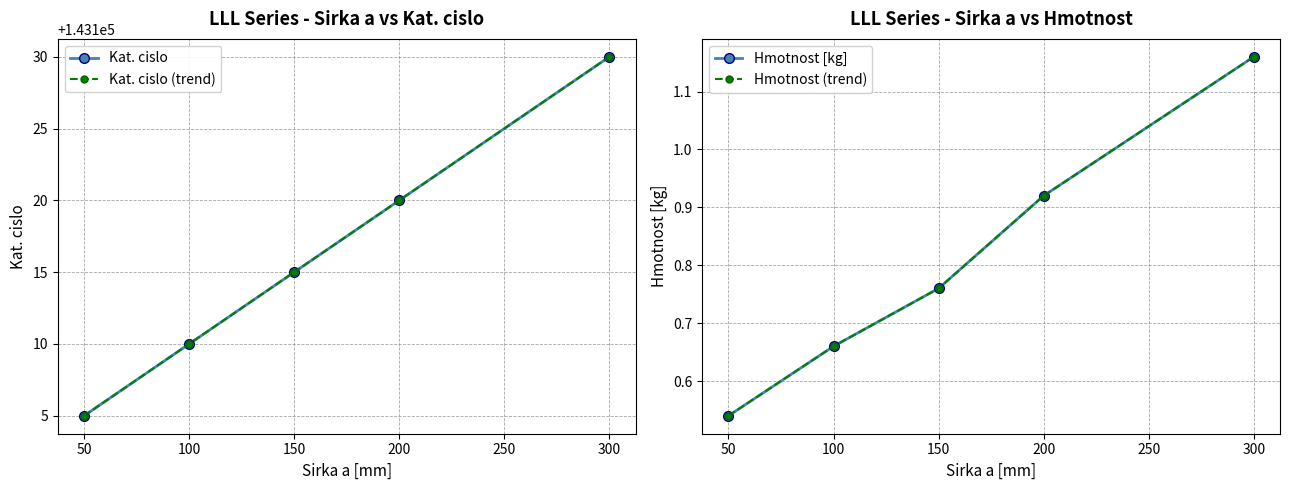

Is the value of Kat. cislo (trend) at 300 greater than the value of Hmotnost [kg] at 200?

Yes